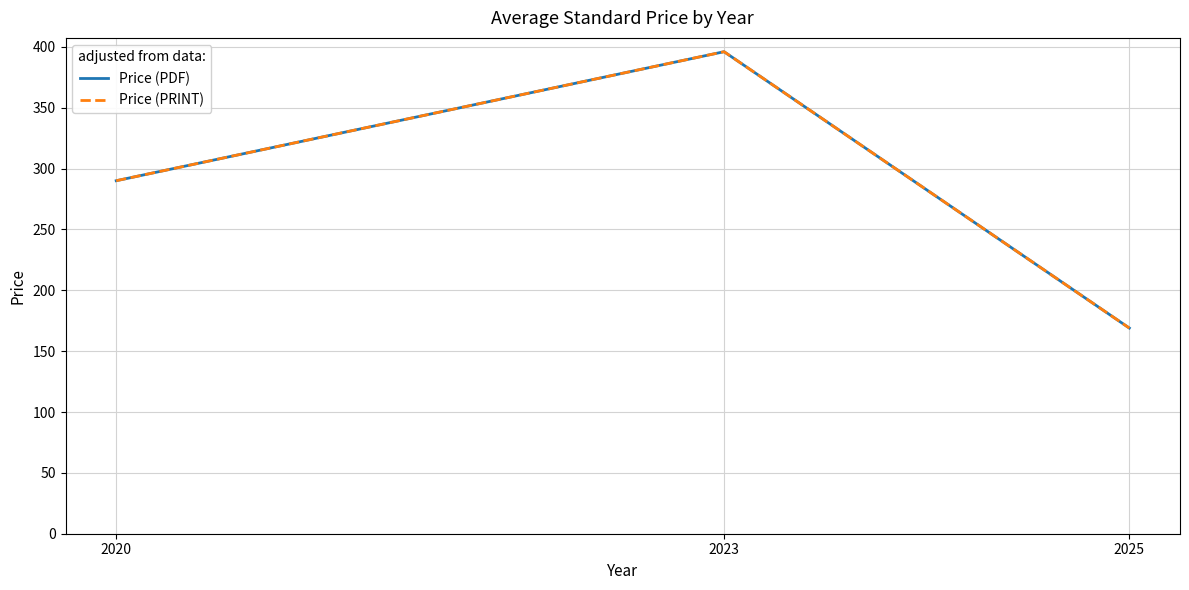

Is it true that Price (PDF) equals 290.0 at 2020?

True